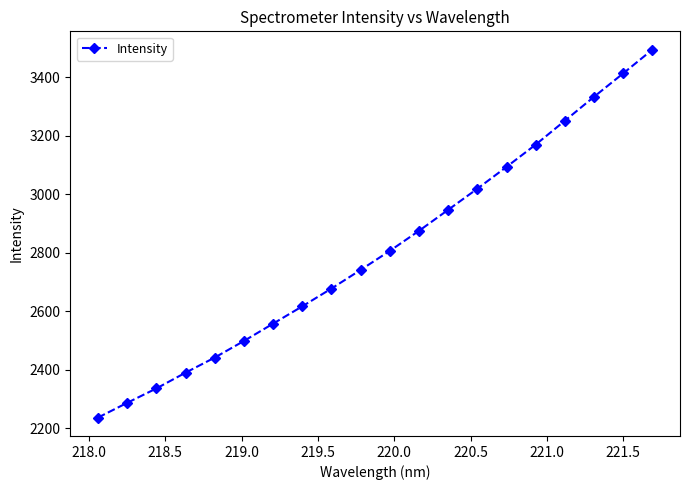

What is the smallest value displayed?

2236.3